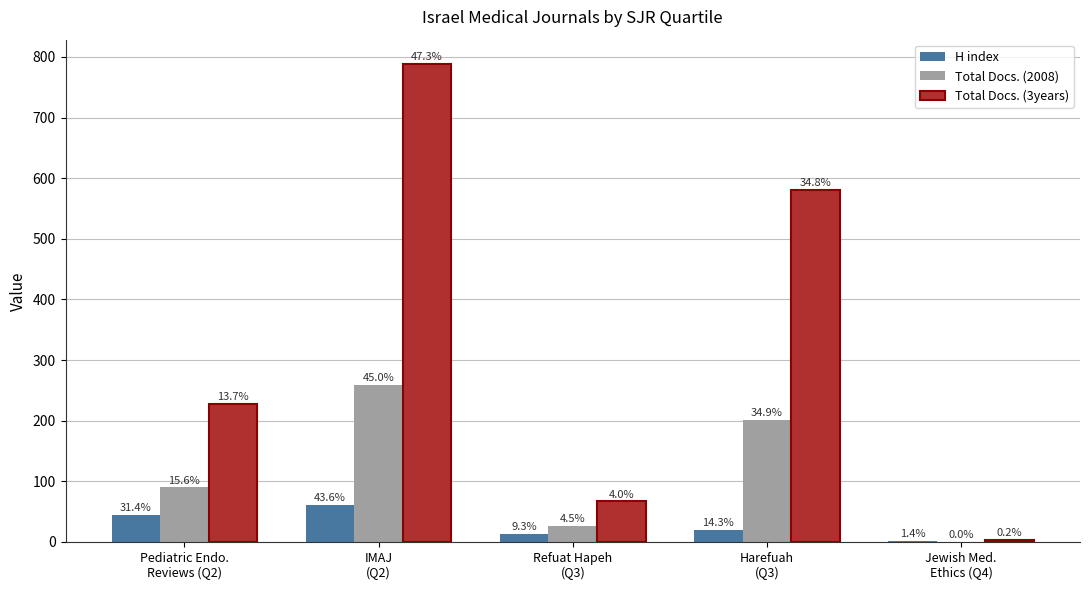

Reading left to right, transcribe all the data shown in this chart.

H index: 44	61	13	20	2
Total Docs. (2008): 90	259	26	201	0
Total Docs. (3years): 228	789	67	580	4